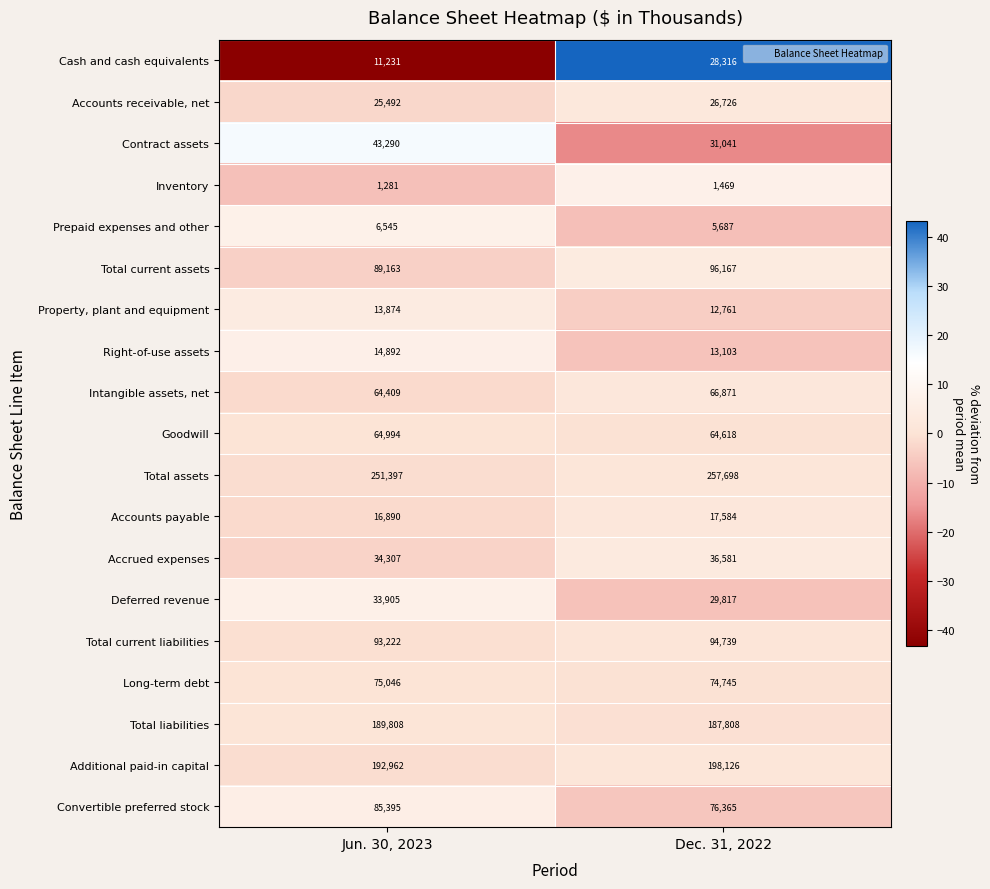

The value of Total current assets at Jun. 30, 2023 is 26448. True or false?

False